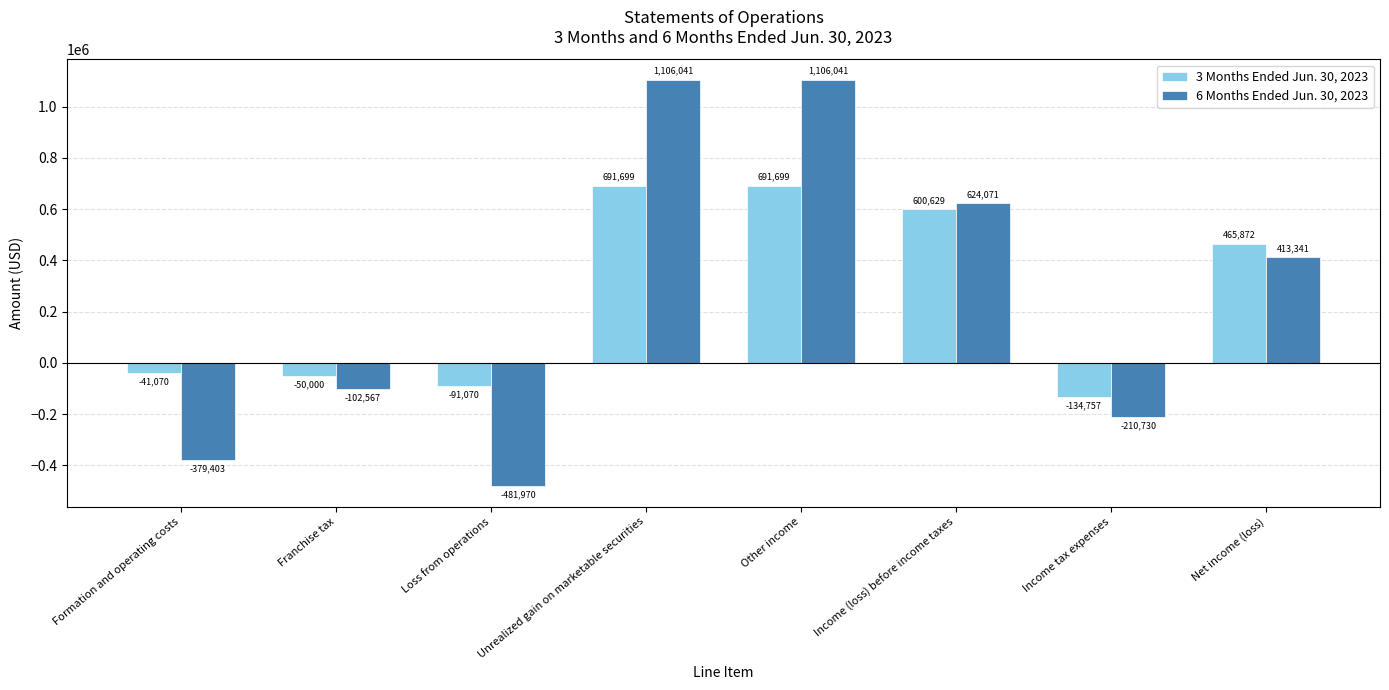

At how many categories does at least one series exceed 729233?

2